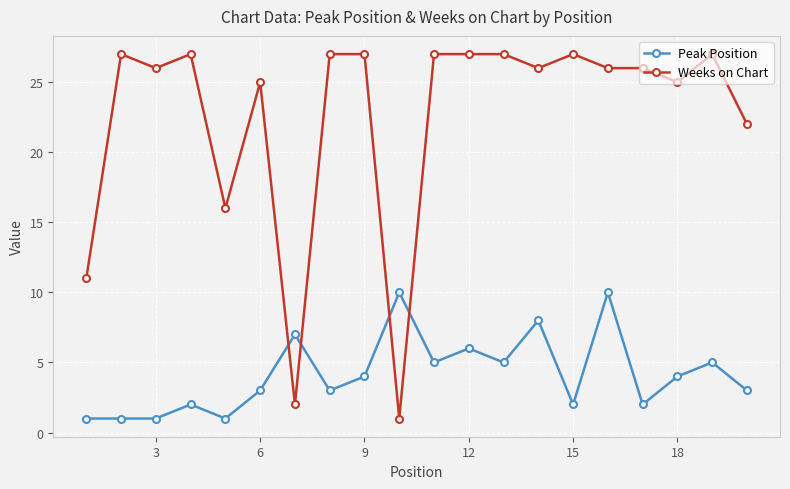

What is the greatest value displayed?

27